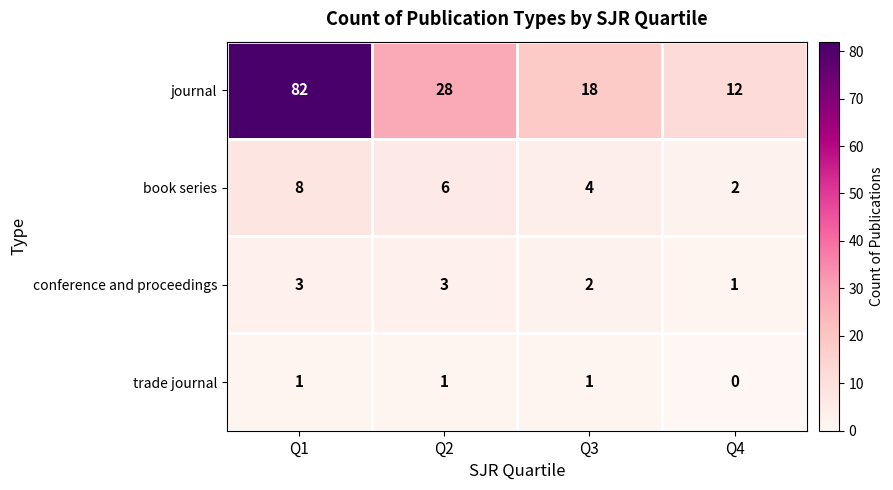

What is the average value of the book series series?

5